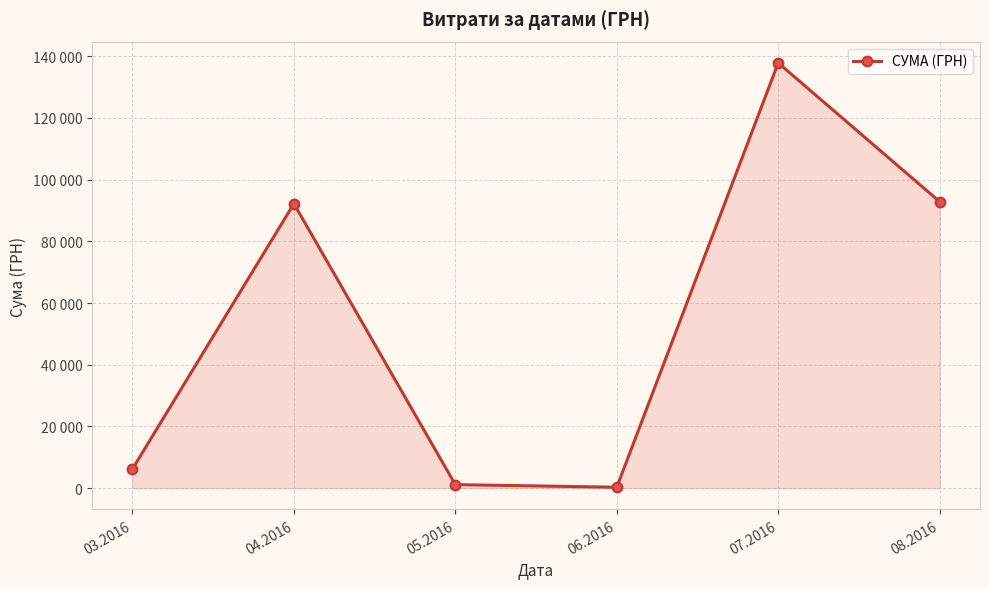

What is the value of the 5th point from the left?

137843.0